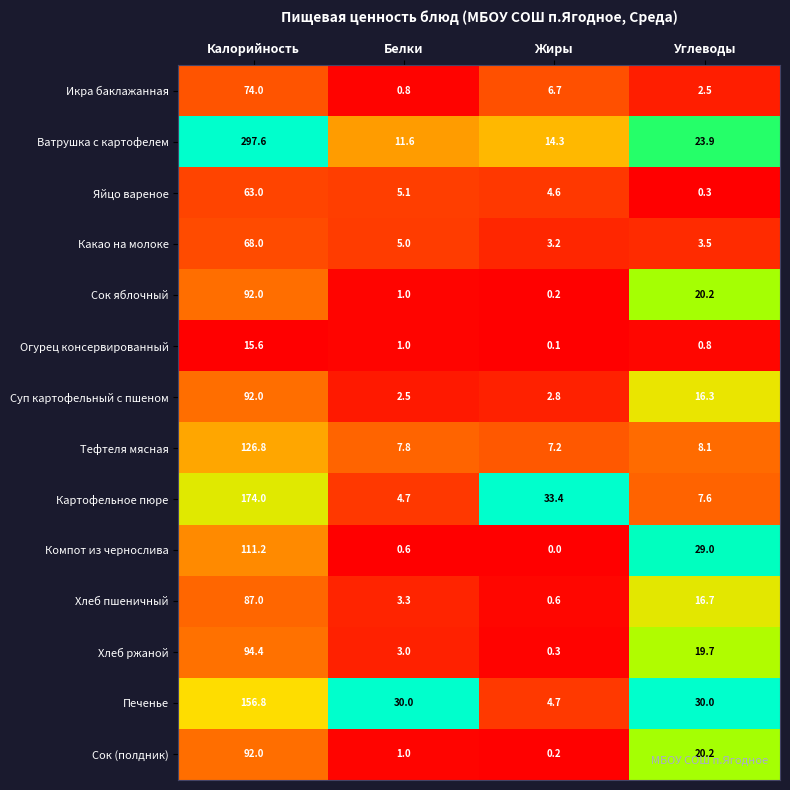

Which series has the largest range (max minus min)?

Ватрушка с картофелем